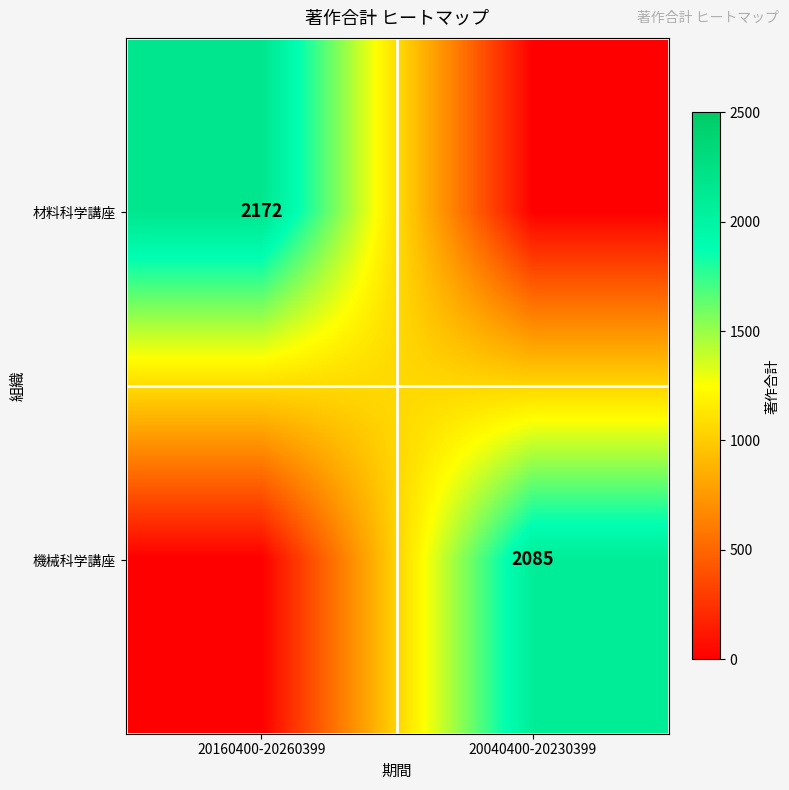

Is the value of 材料科学講座 at 20160400-20260399 greater than the value of 機械科学講座 at 20040400-20230399?

Yes